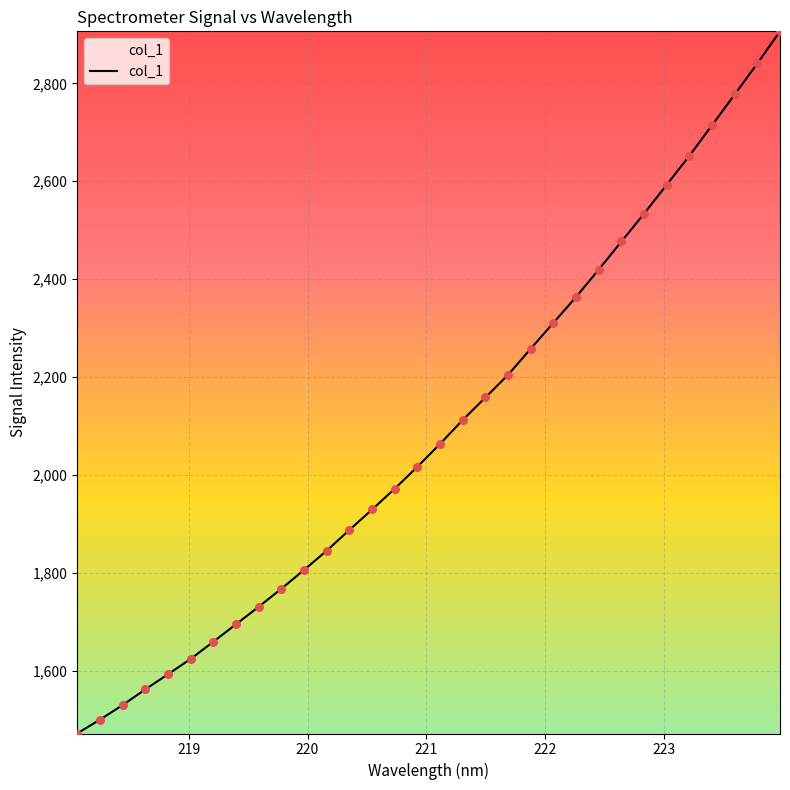

What is the difference between the maximum and minimum values?

1434.1